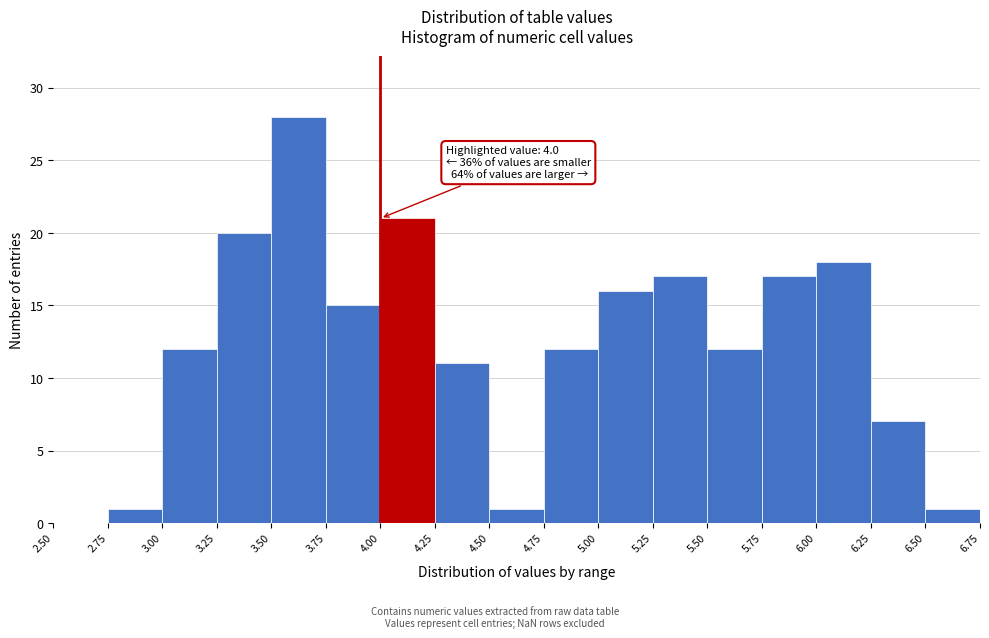

Over which range of the x-axis is the bar tallest?

3.50 to 3.75